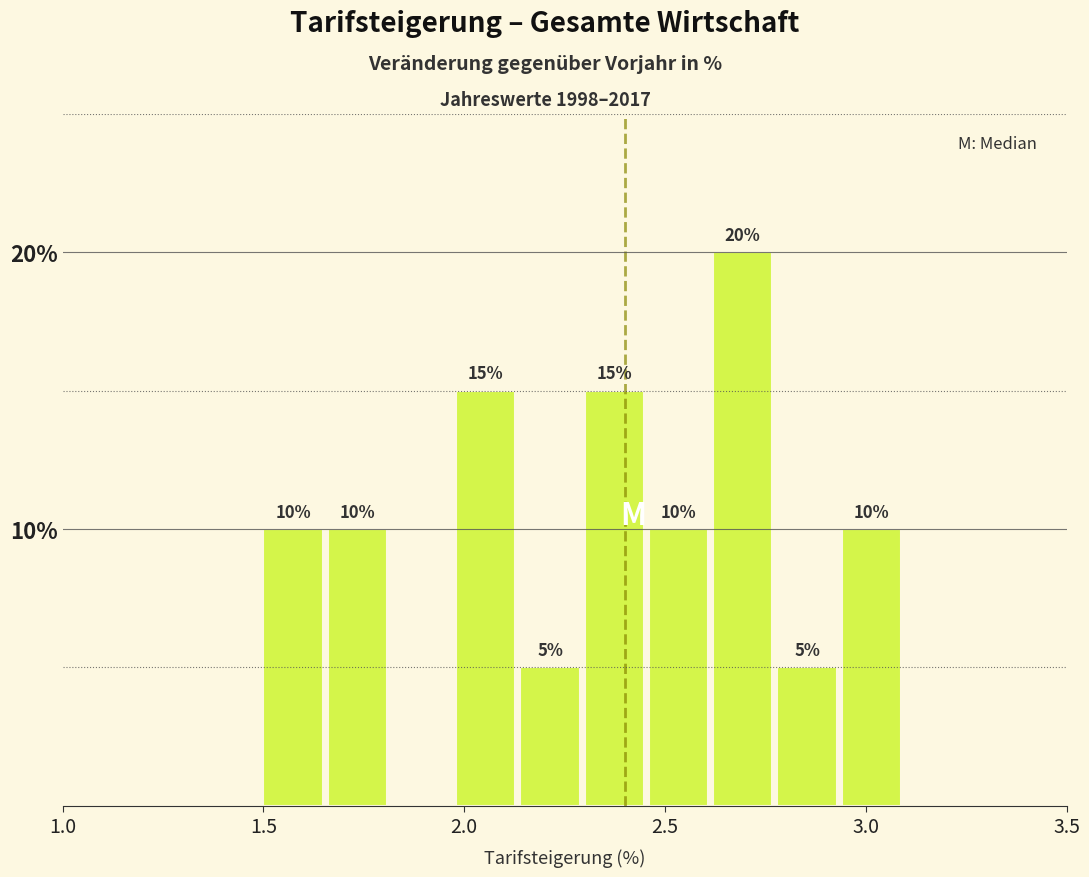

Read against the x-axis, roughly where is the centre of the tallest bar?

2.70